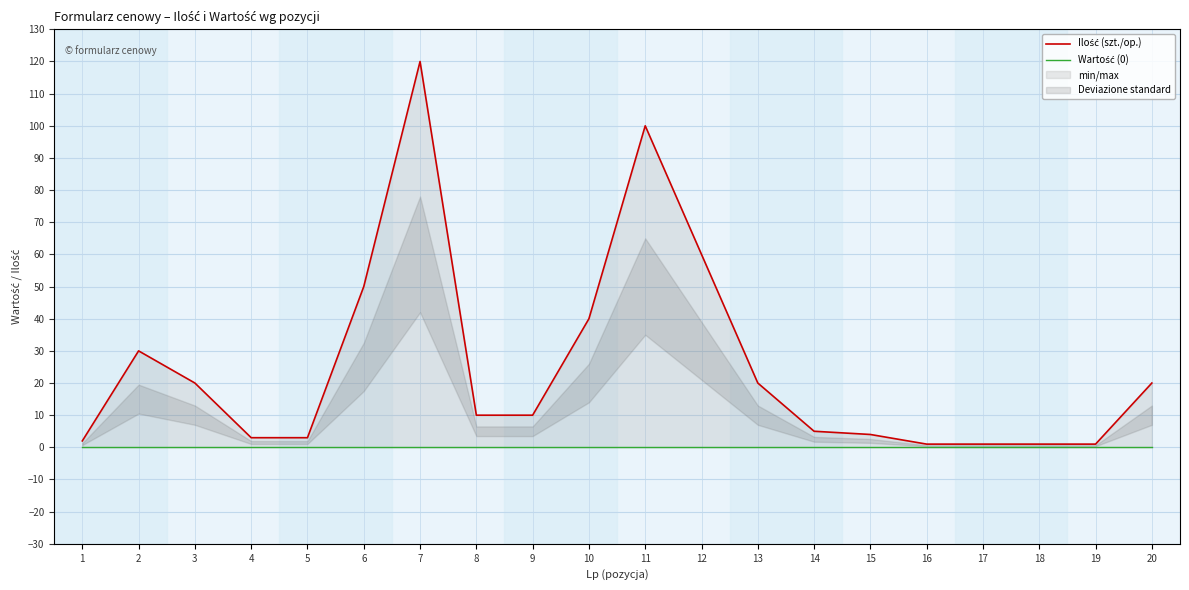

Which series has the largest total across all categories?

Ilość (szt./op.)